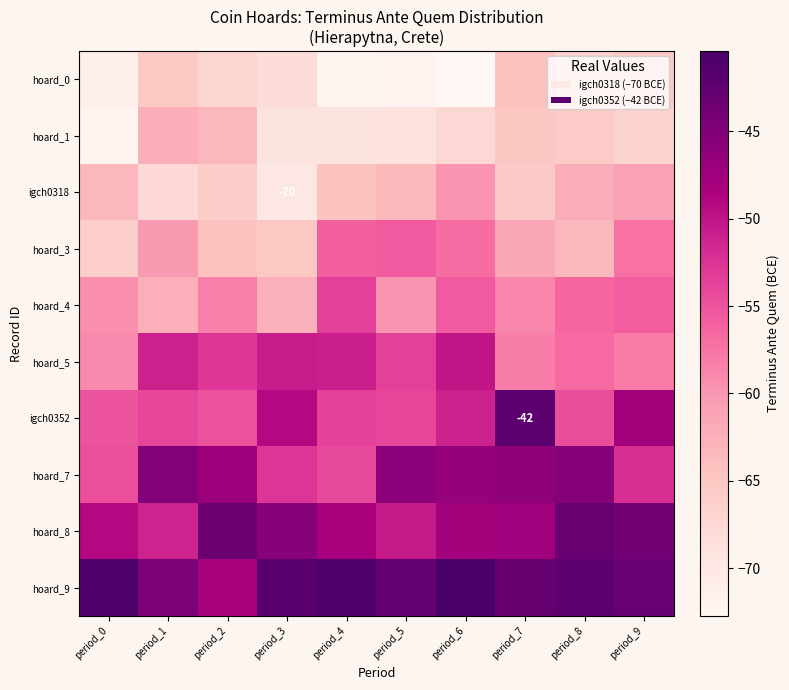

What is the difference between the second highest and second lowest values in the hoard_7 series?

8.8